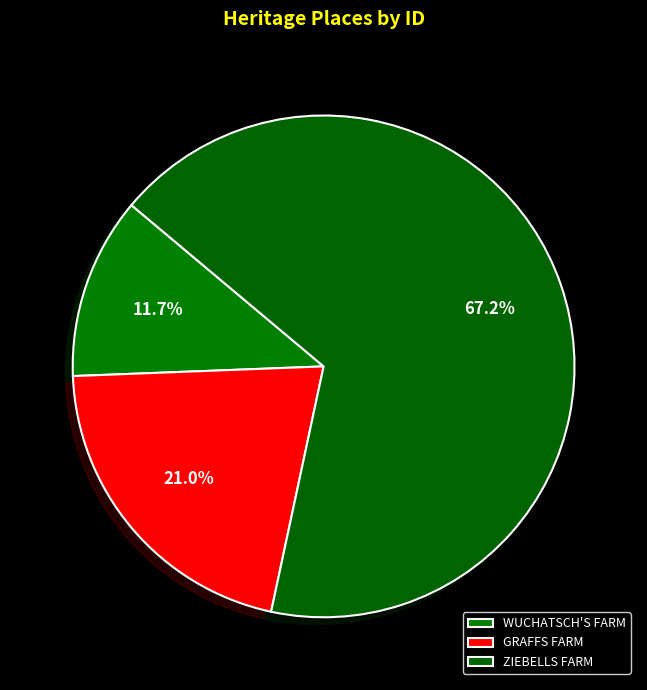

Does any single category account for the majority?

Yes